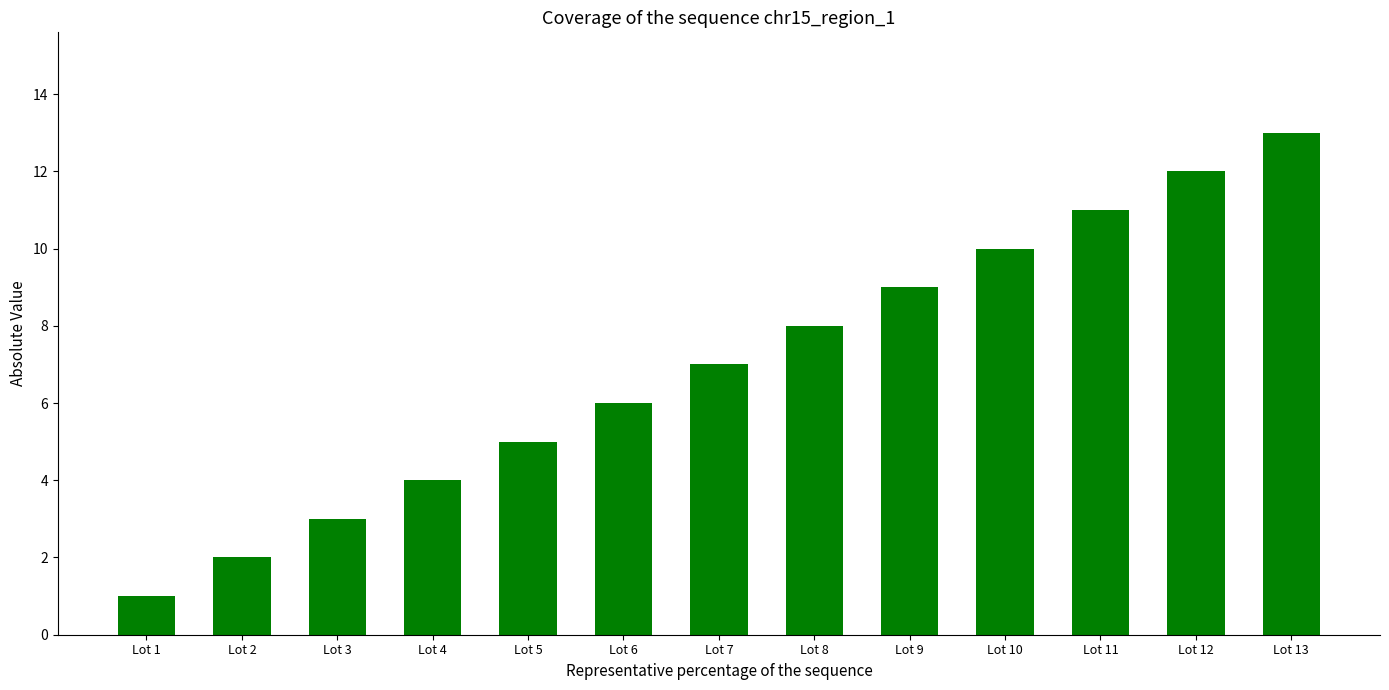

Rank the categories by value from highest to lowest.

Lot 13, Lot 12, Lot 11, Lot 10, Lot 9, Lot 8, Lot 7, Lot 6, Lot 5, Lot 4, Lot 3, Lot 2, Lot 1